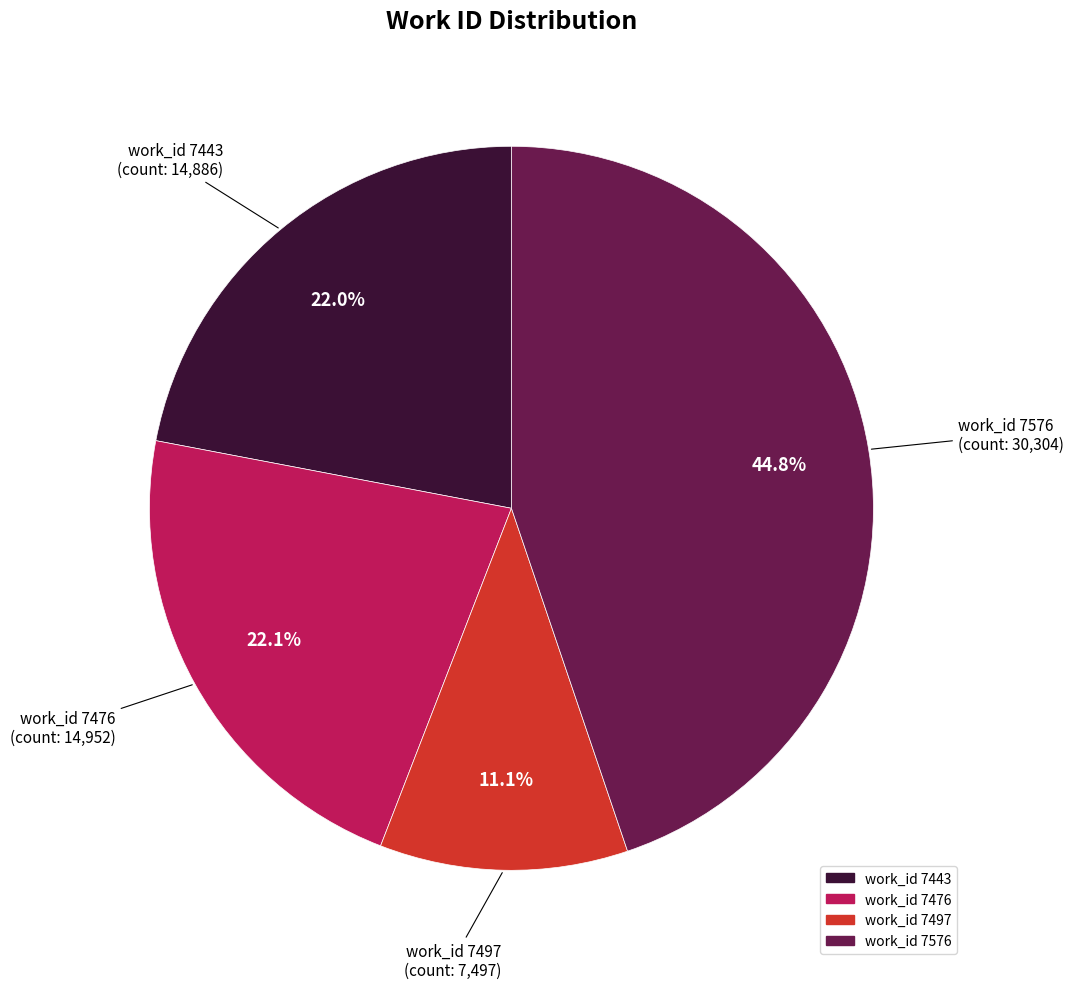

Is there a majority slice in this chart?

No